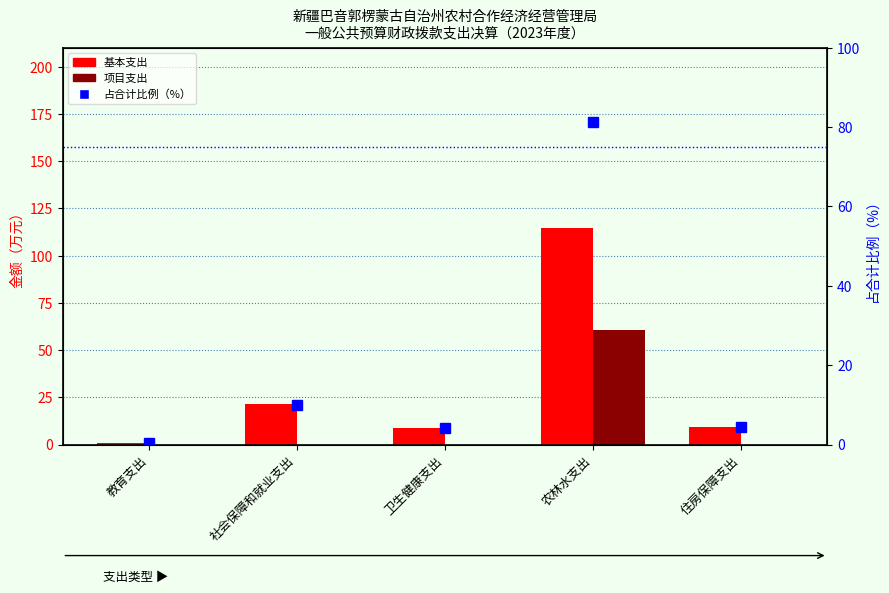

What is the spread (max minus min) of values at 卫生健康支出?

8.8